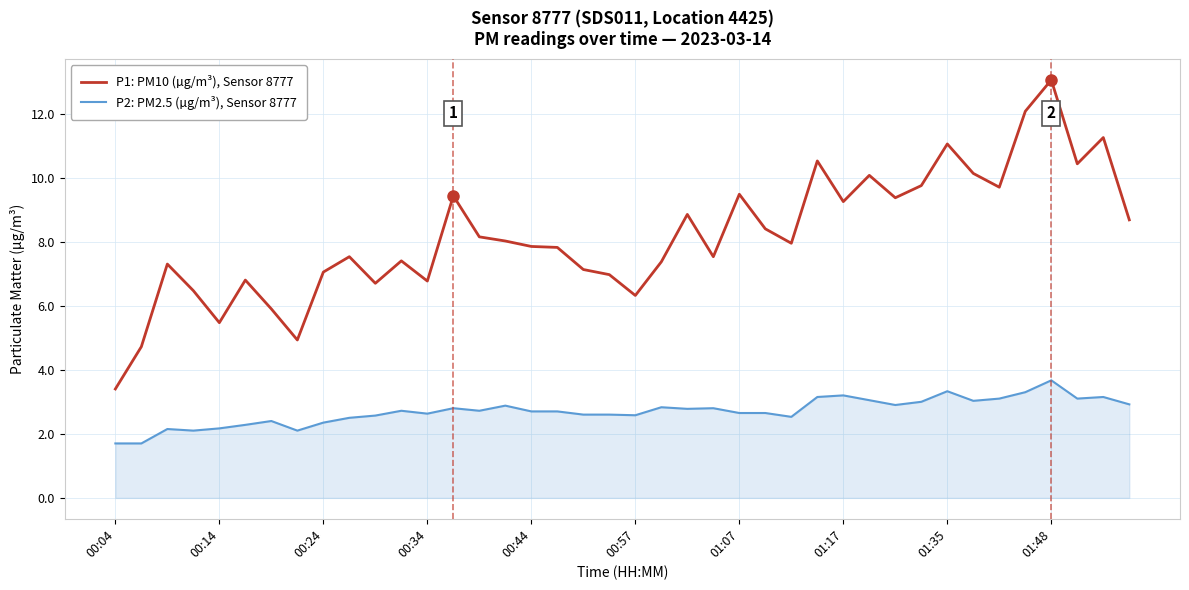

What are all the series names shown in the legend?

P1: PM10 (µg/m³), Sensor 8777, P2: PM2.5 (µg/m³), Sensor 8777